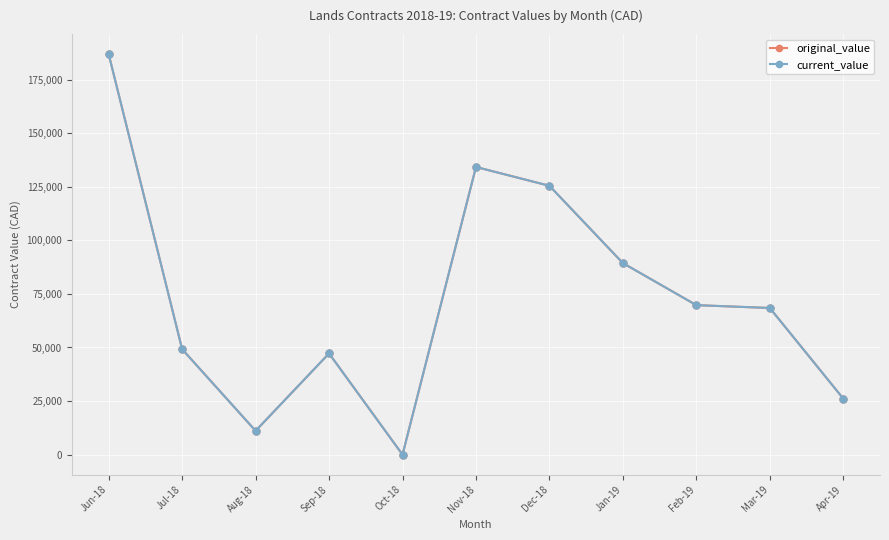

Does the chart have visible grid lines?

Yes